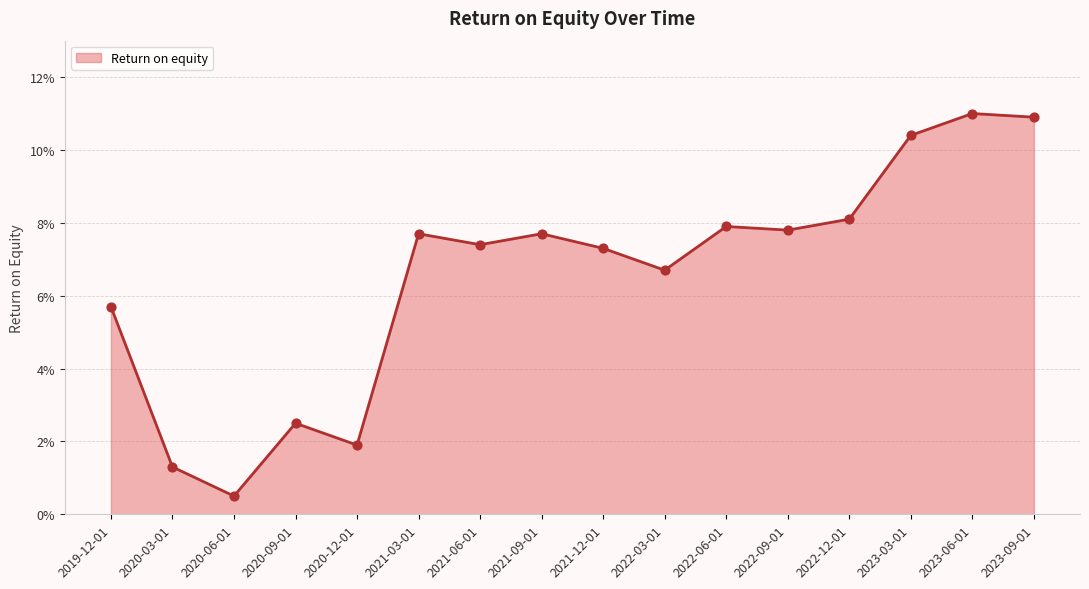

Which has a higher value, 2020-06-01 or 2023-03-01?

2023-03-01